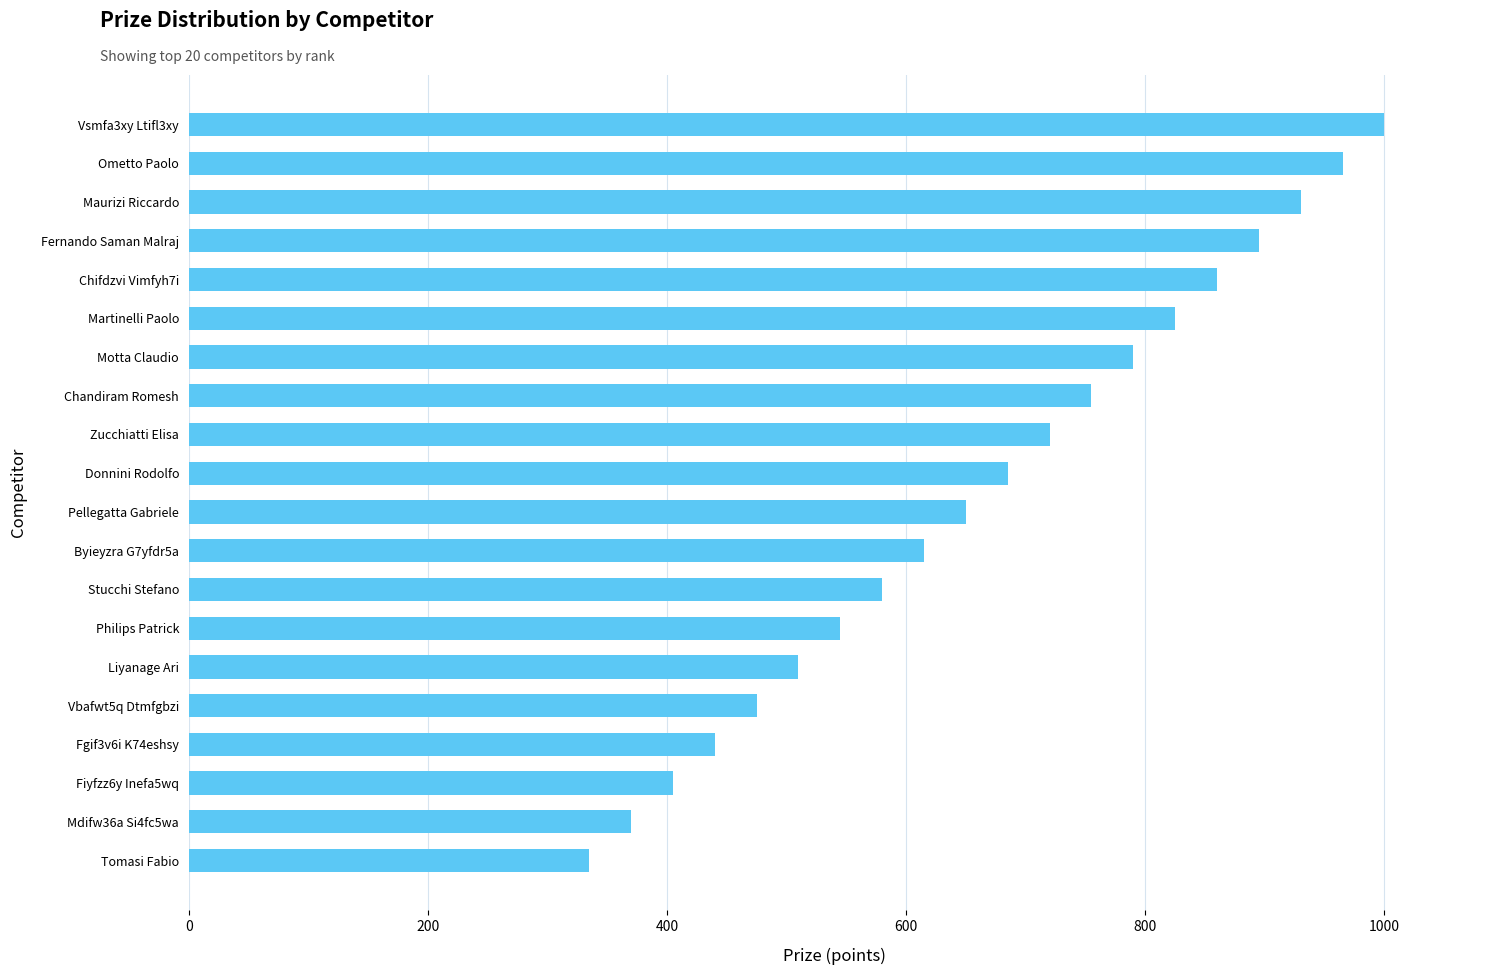

How many bars are there in total?

20